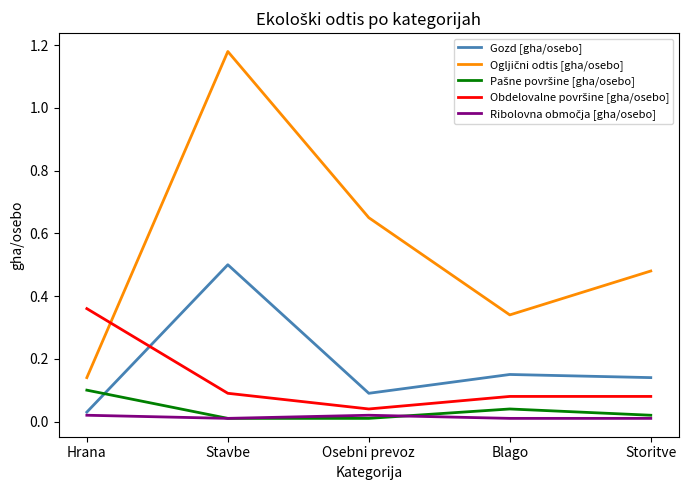

At which category is the sum across all series the highest?

Stavbe